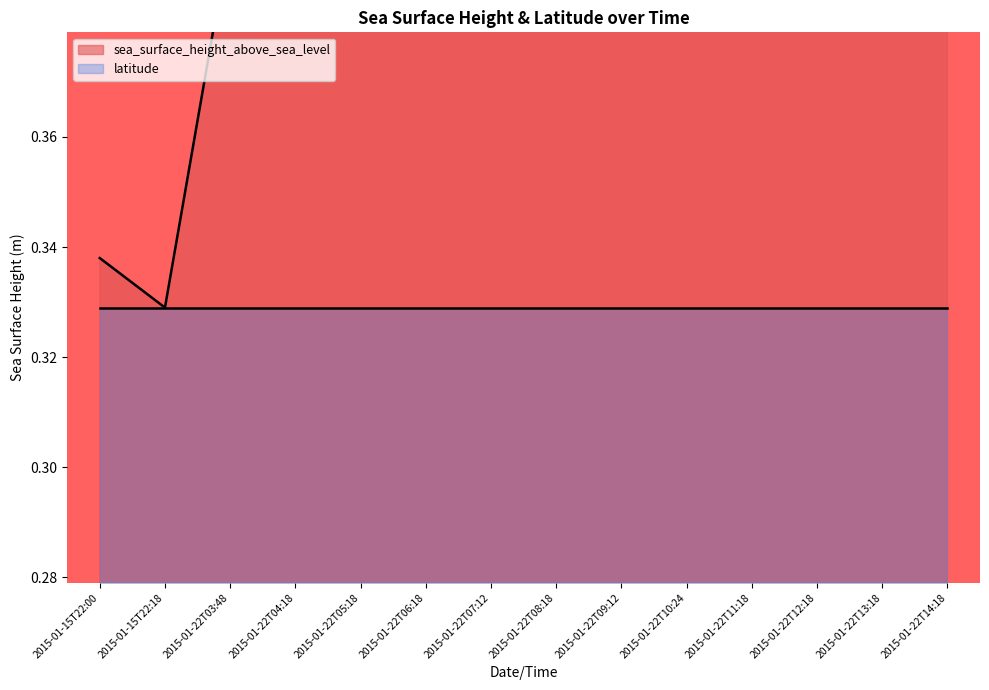

What is the average value?

0.4